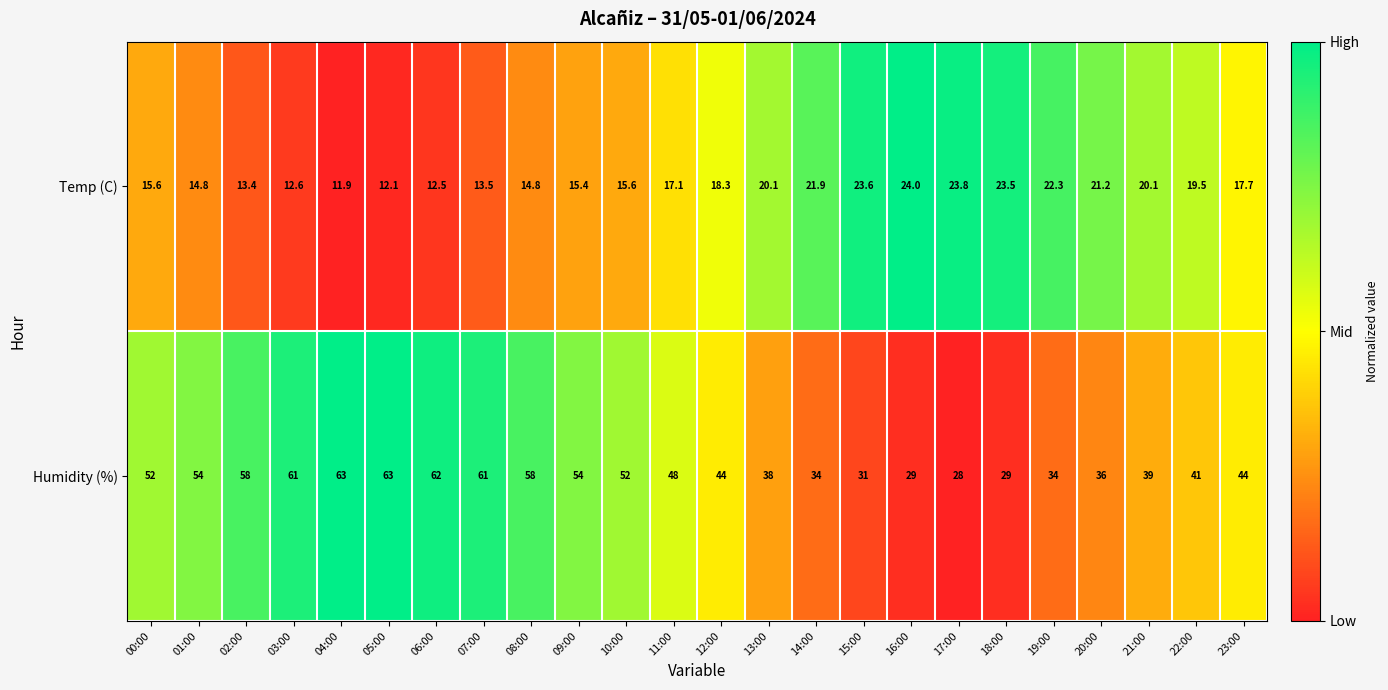

What is the total value across all series at 04:00?

74.9